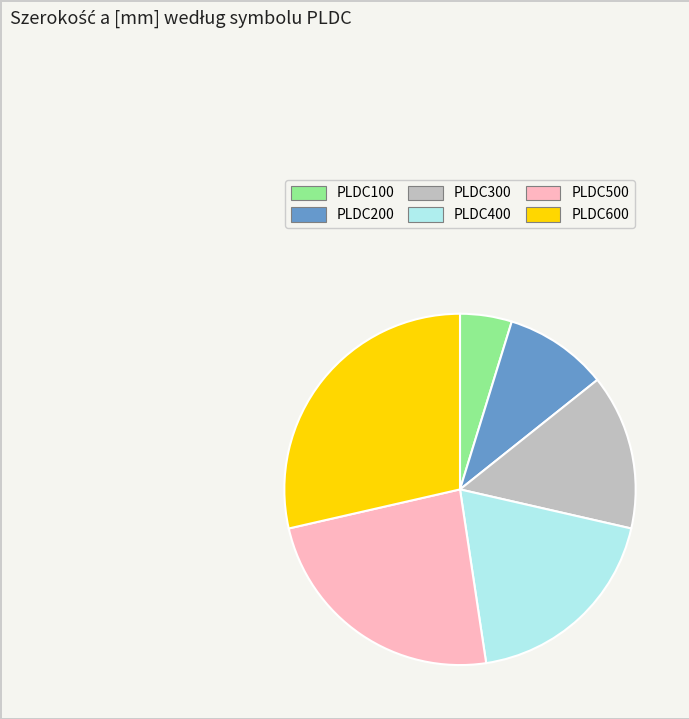

Is it true that PLDC300 is 14% of the pie?

True